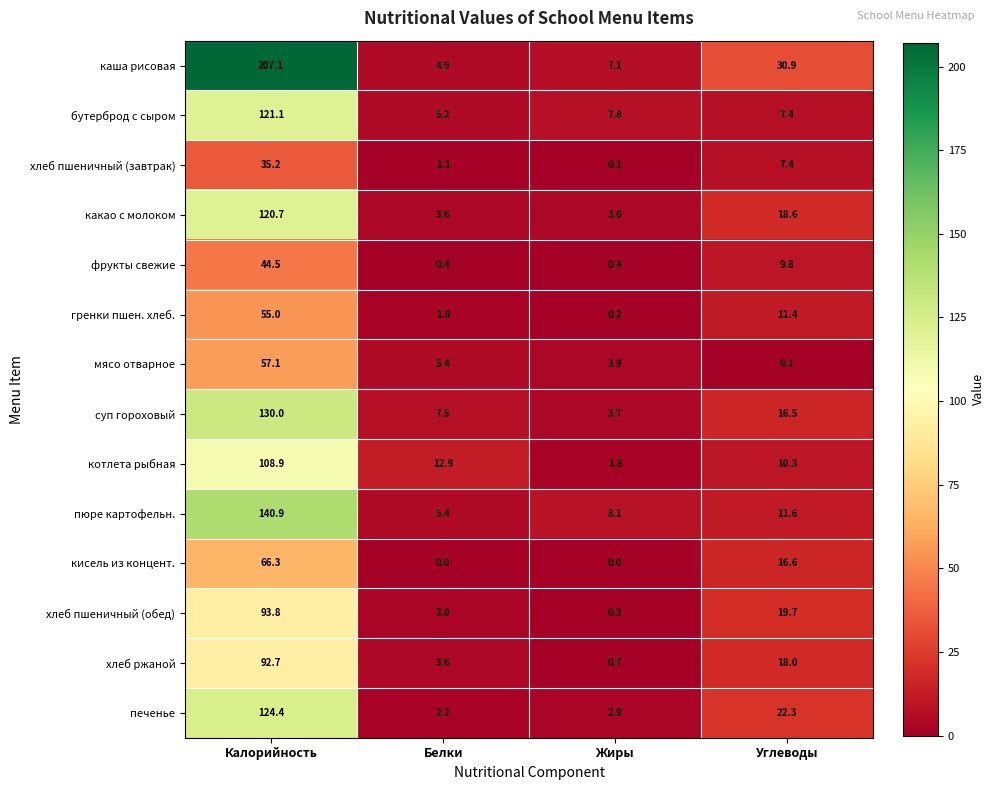

At how many categories does at least one series exceed 13?

2